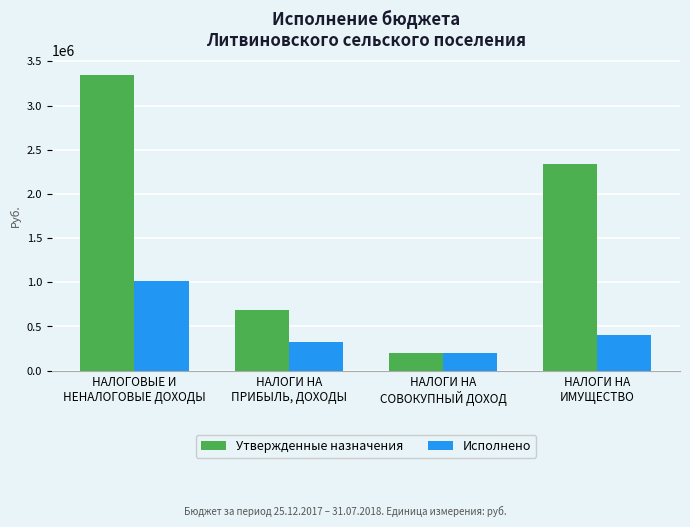

What is the smallest value displayed?

200000.0